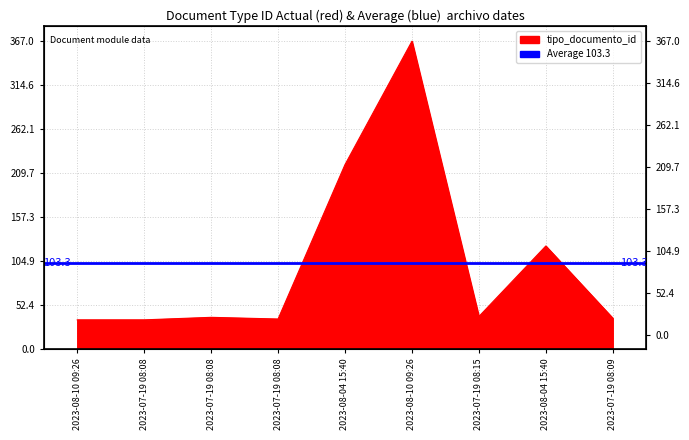

How many interior local valleys (lower than both neighbors) does the data have?

2